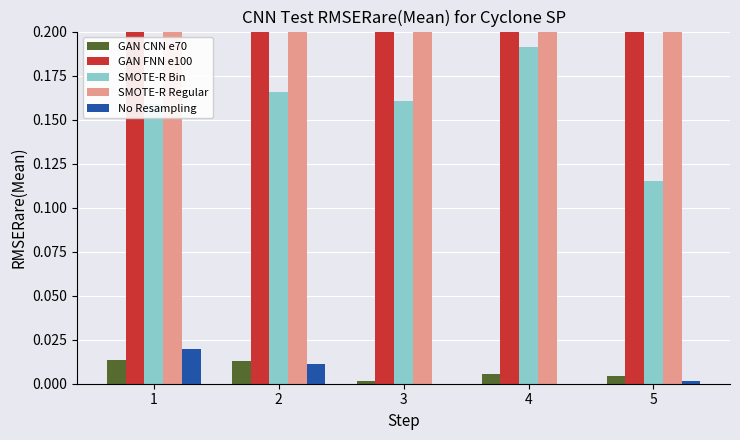

How many distinct data groups are displayed?

5